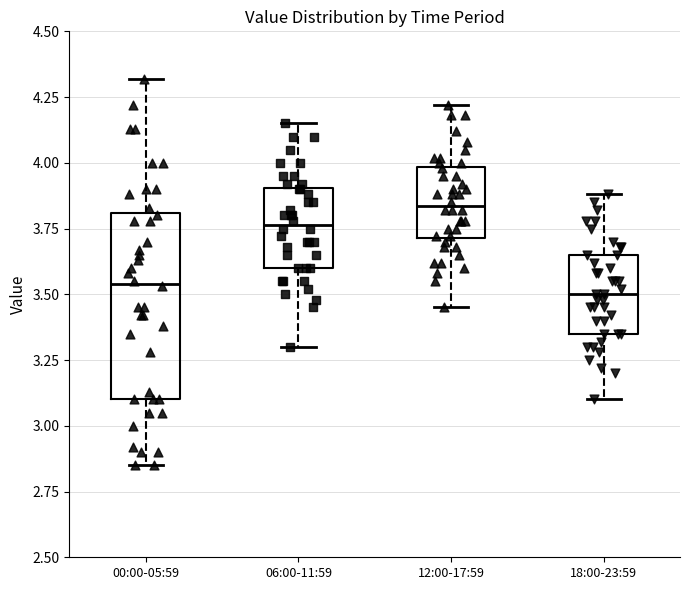

Reading left to right, read every box against the y-axis: the position of its median line, the range the box covers, and the ends of its whiskers. The values are not printed on the chart, so give them approximately, as read against the axis.

00:00-05:59: median 3.55, box 3.10 to 3.80, whiskers 2.85 to 4.30
06:00-11:59: median 3.75, box 3.60 to 3.90, whiskers 3.30 to 4.15
12:00-17:59: median 3.85, box 3.70 to 4.00, whiskers 3.45 to 4.20
18:00-23:59: median 3.50, box 3.35 to 3.65, whiskers 3.10 to 3.90